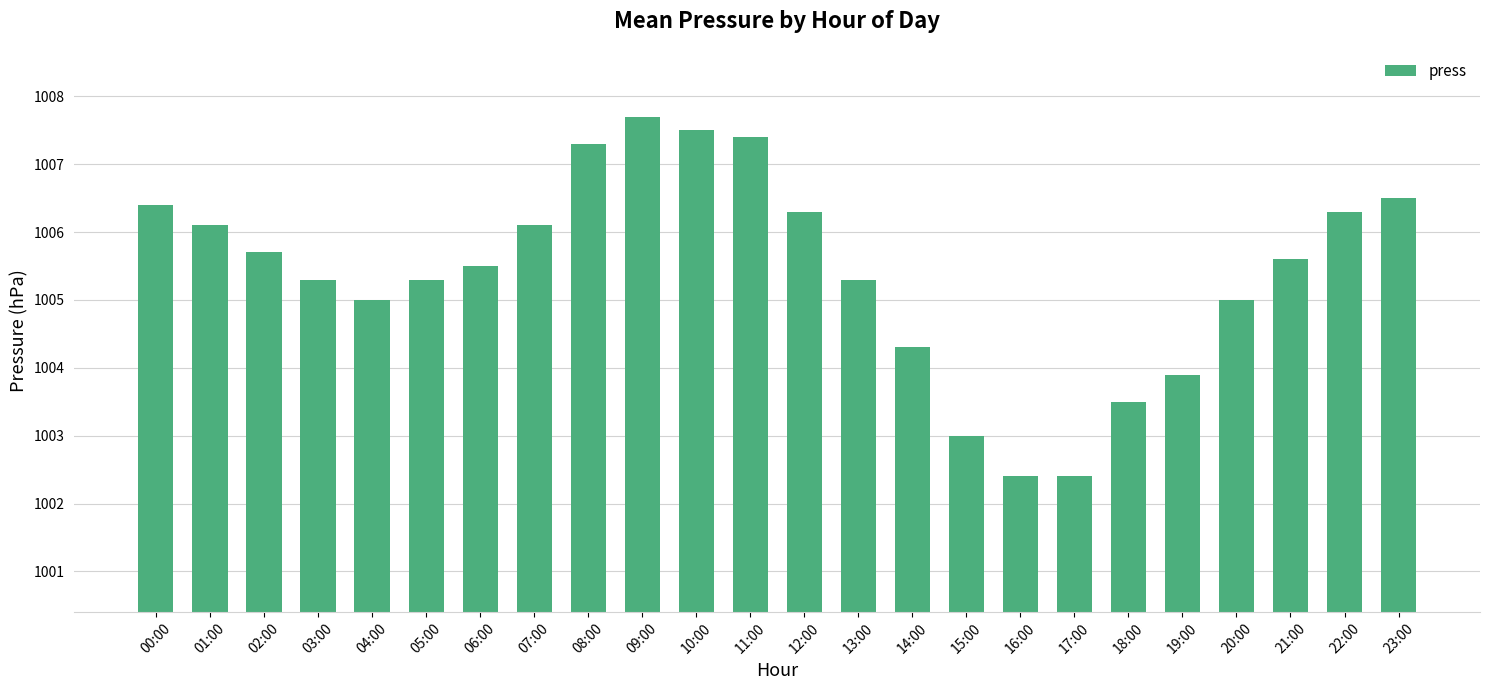

What is the maximum value shown in the chart?

1007.7